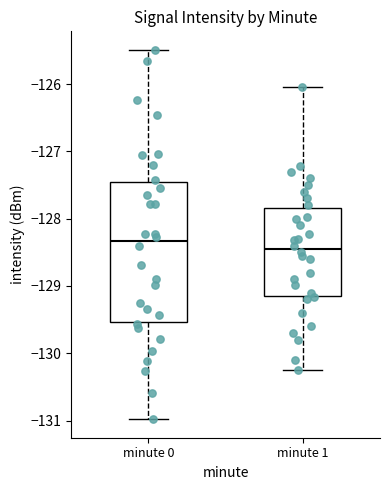

Comparing the boxes themselves (not the whiskers), which one is the tallest?

minute 0